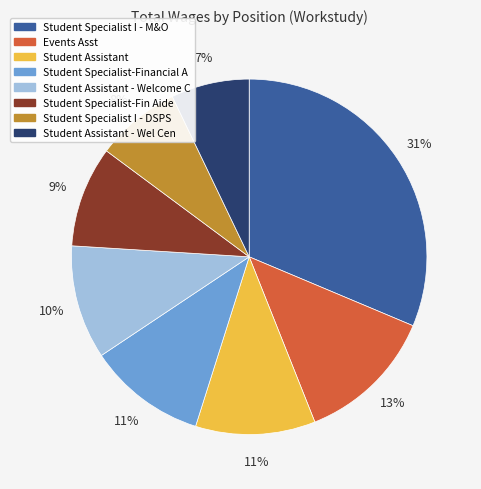

Does any single category account for the majority?

No